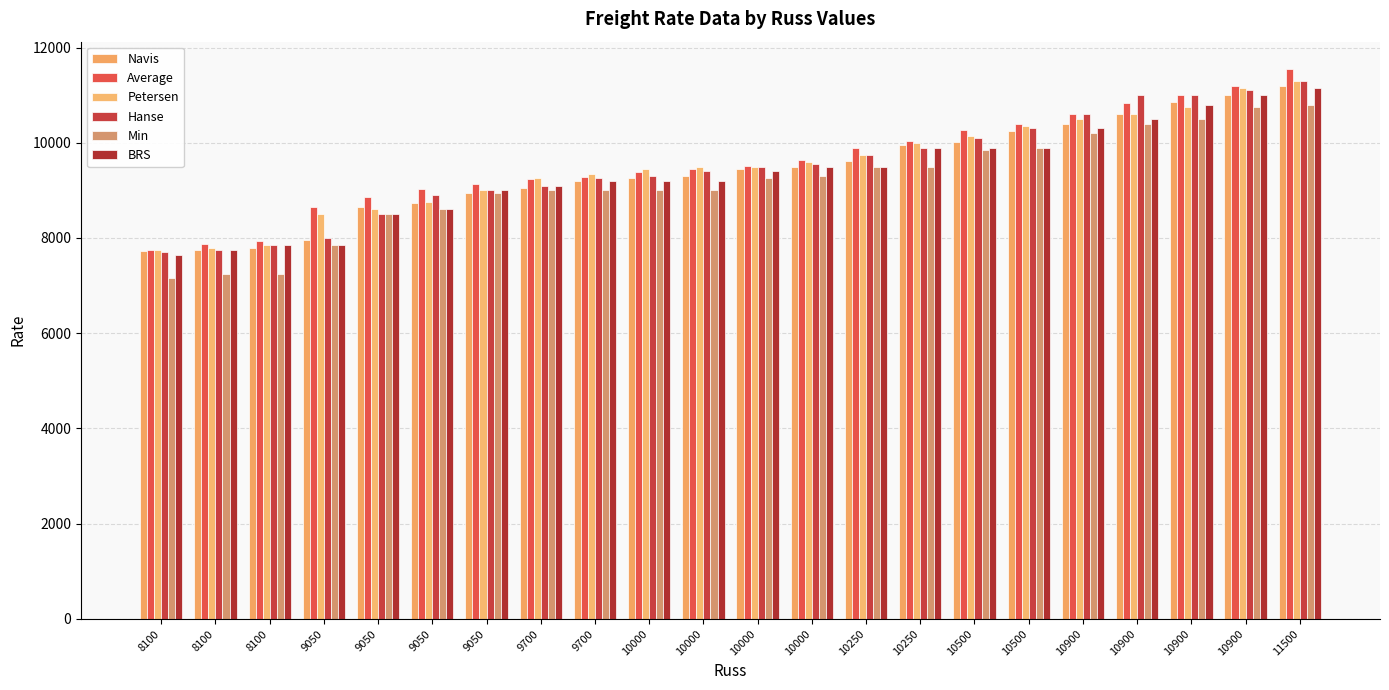

Is it true that Hanse equals 7850 at 8100?

True